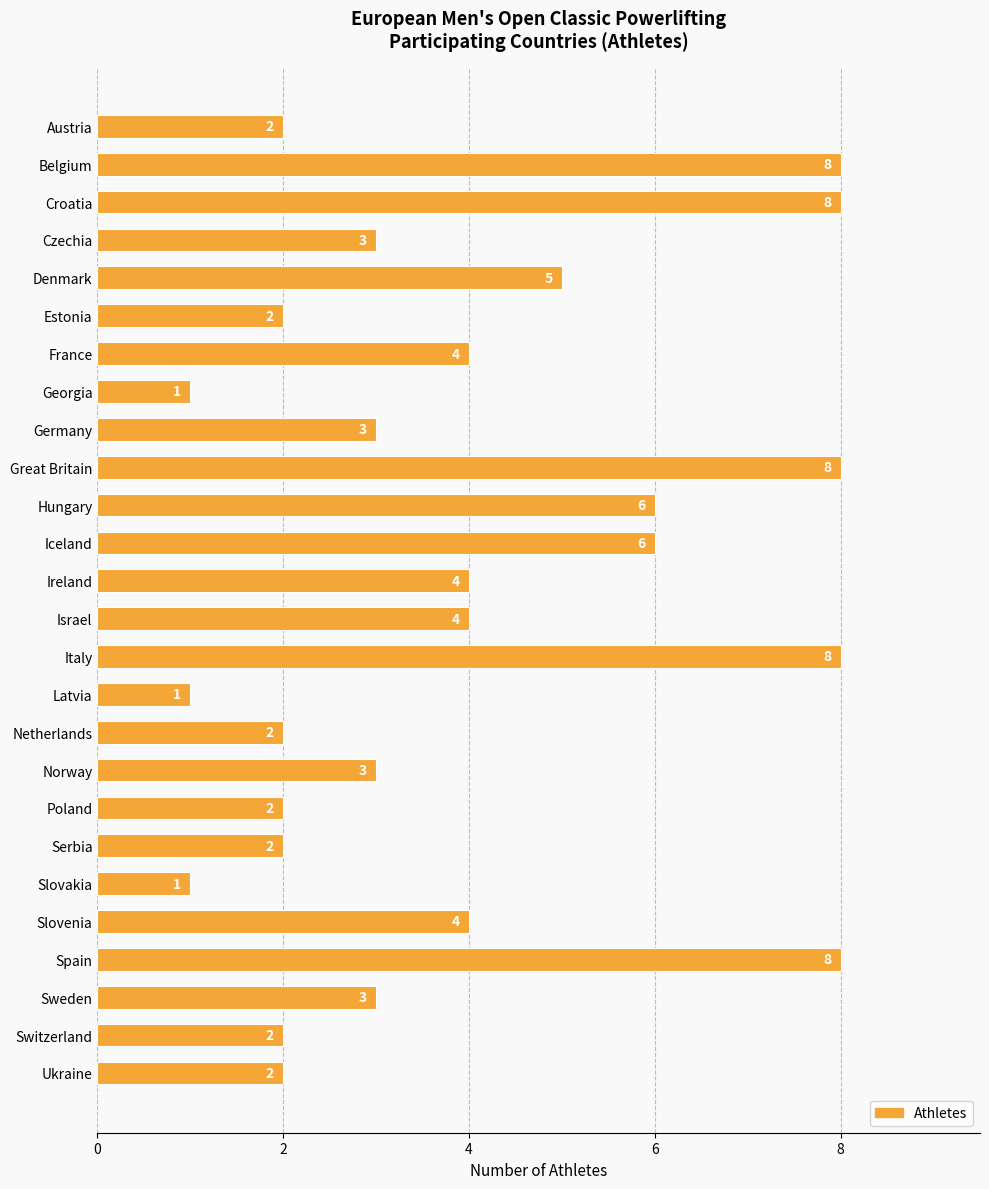

Reading top to bottom, transcribe all the data shown in this chart.

2	8	8	3	5	2	4	1	3	8	6	6	4	4	8	1	2	3	2	2	1	4	8	3	2	2